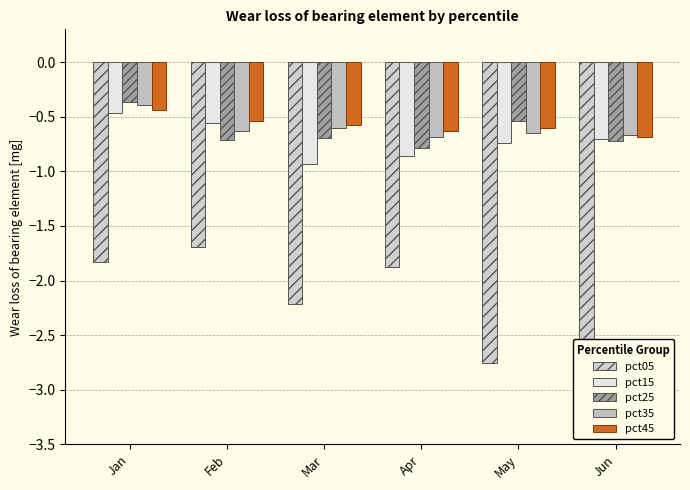

What is the difference between the pct45 values at Apr and Mar?

0.1